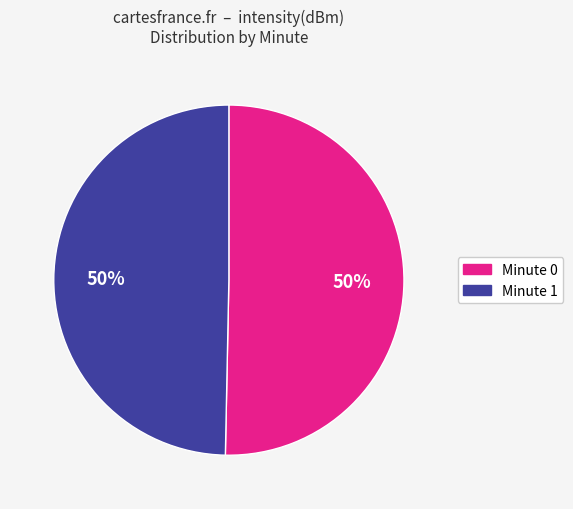

To the nearest percent, what is the average slice percentage?

50%